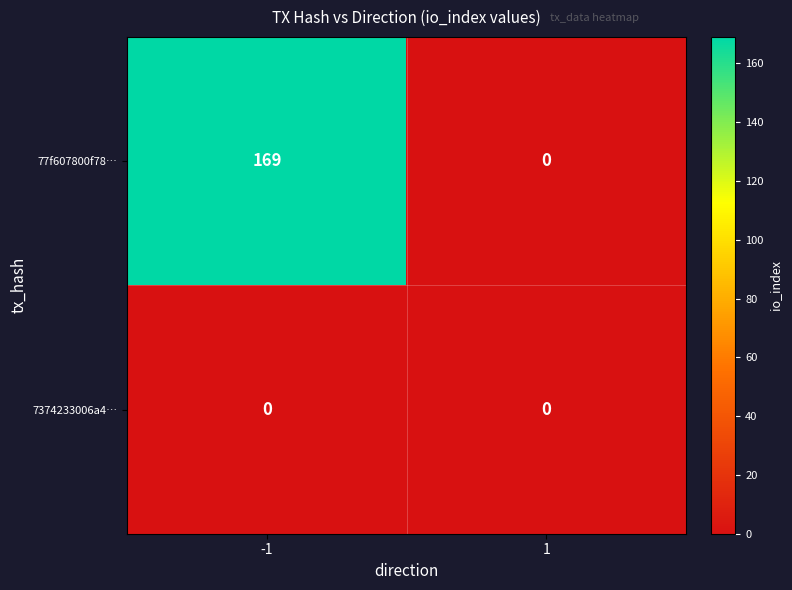

Reading left to right, transcribe all the data shown in this chart.

77f607800f78…: -1=169	1=0
7374233006a4…: -1=0	1=0